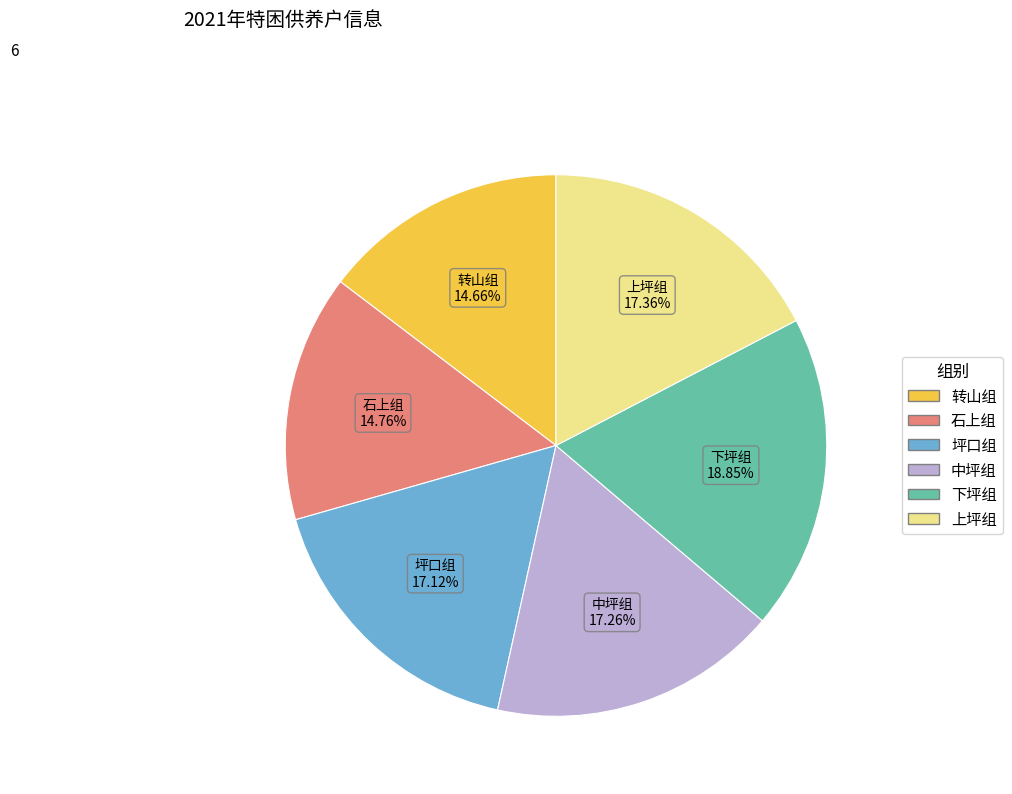

Does any single category account for the majority?

No